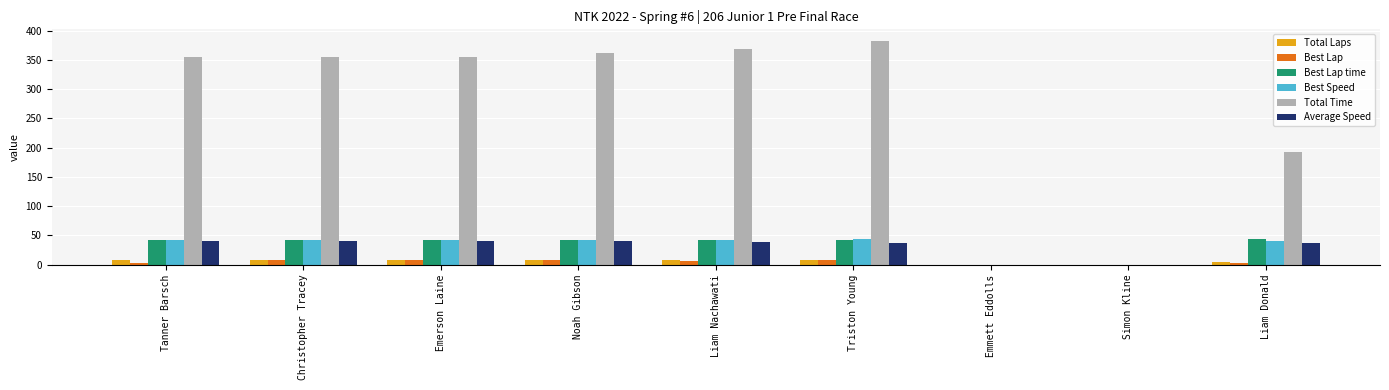

What is the sum of the Best Lap values at Triston Young and Liam Nachawati?

13.0